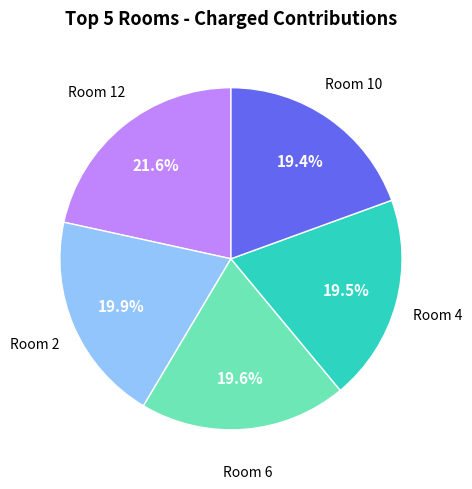

Does any single category account for the majority?

No